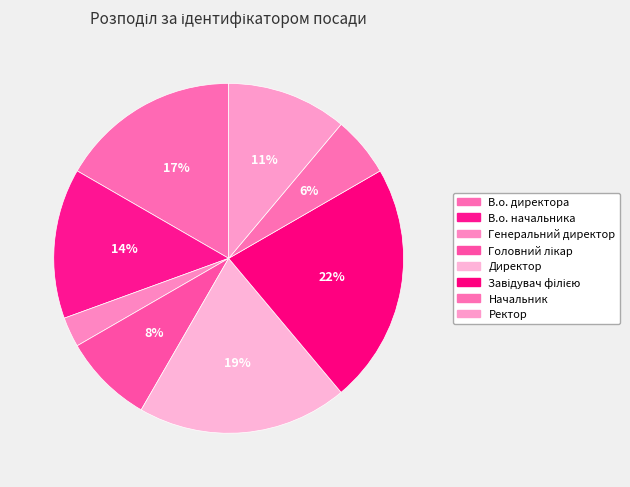

What is the largest slice in the pie chart?

Завідувач філією